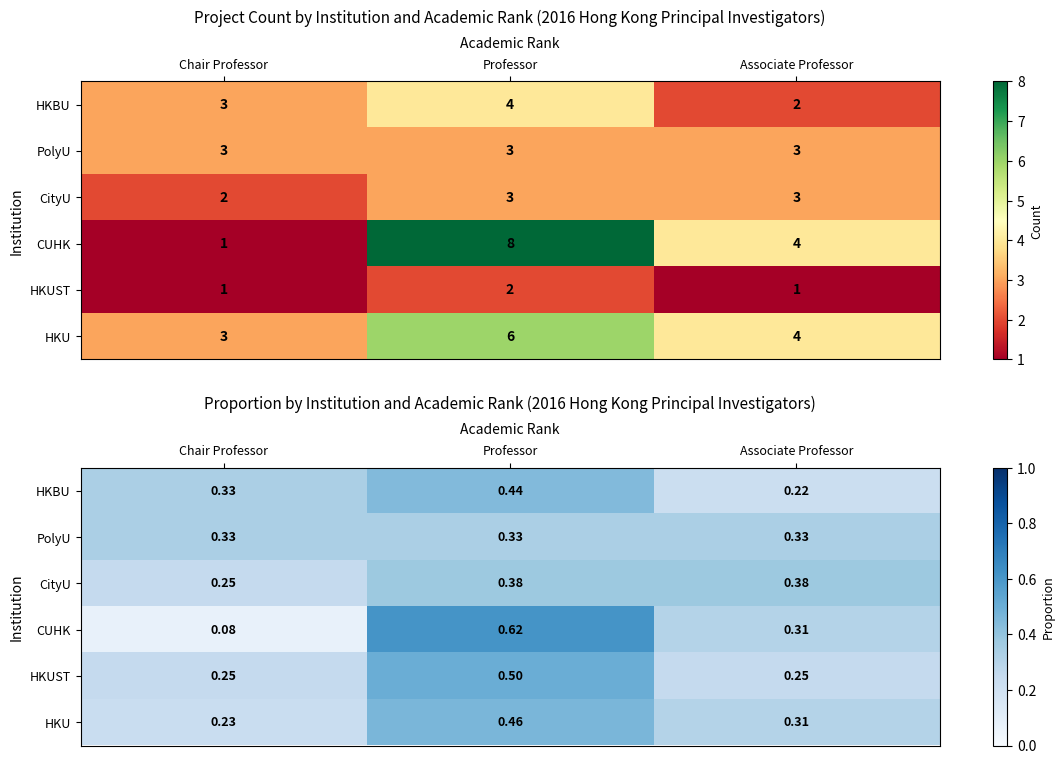

What is the highest value of the CityU series?

0.4